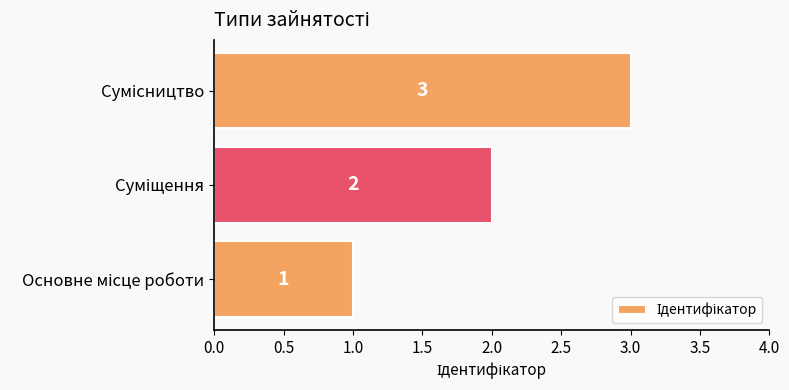

How many values are below 2?

1